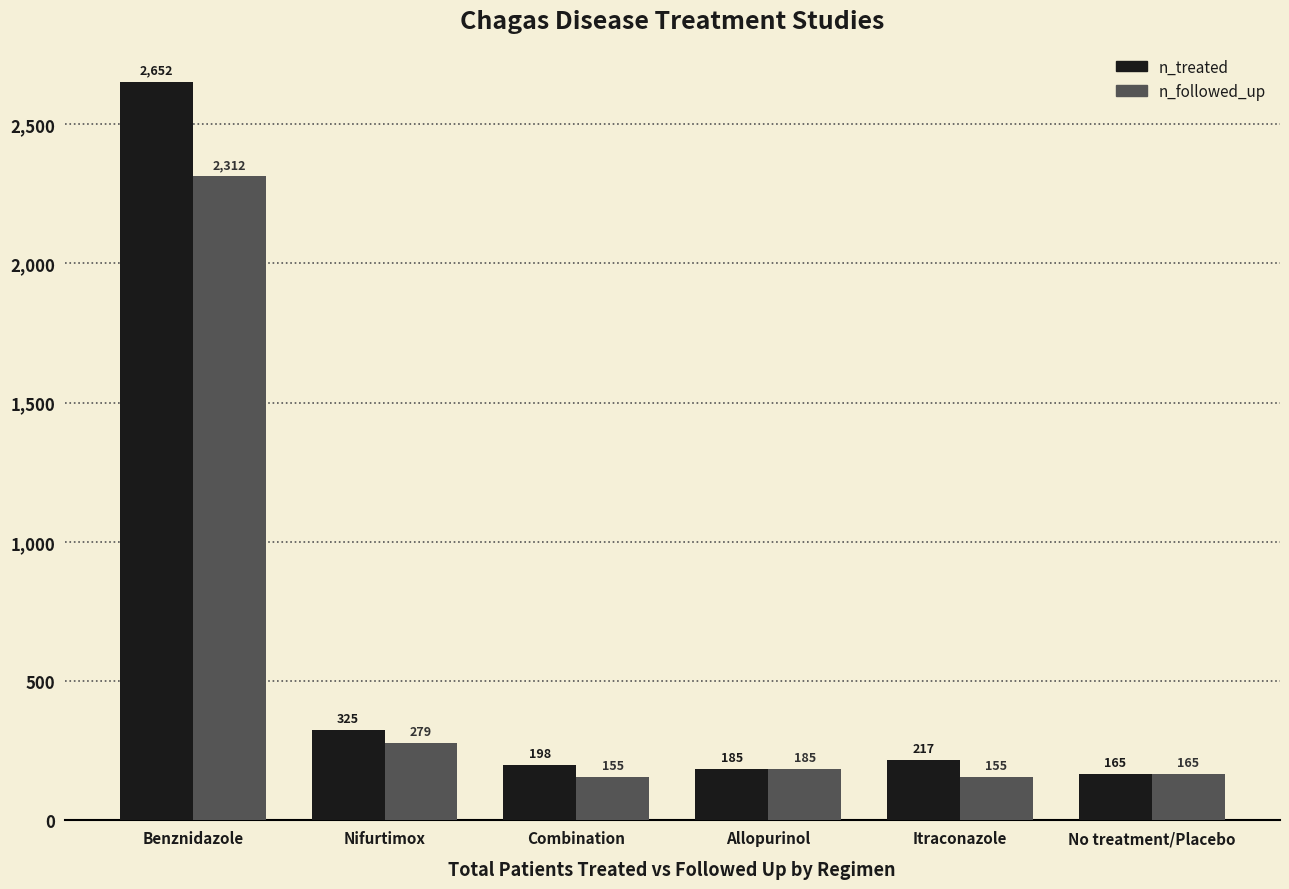

Reading right to left, extract all data points from this chart.

n_treated: 165	217	185	198	325	2652
n_followed_up: 165	155	185	155	279	2312